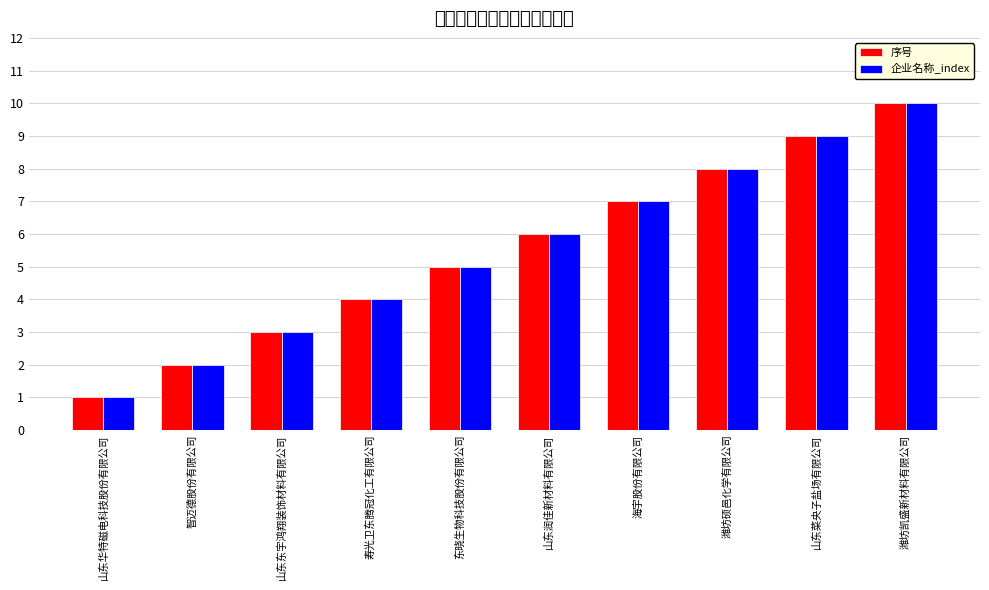

Reading right to left, extract all data points from this chart.

序号: 潍坊凯盛新材料有限公司=10	山东菜央子盐场有限公司=9	潍坊硕邑化学有限公司=8	海宇股份有限公司=7	山东润佳新材料有限公司=6	东晓生物科技股份有限公司=5	寿光卫东腾冠化工有限公司=4	山东东宇鸿翔装饰材料有限公司=3	智迈德股份有限公司=2	山东华特磁电科技股份有限公司=1
企业名称_index: 潍坊凯盛新材料有限公司=10	山东菜央子盐场有限公司=9	潍坊硕邑化学有限公司=8	海宇股份有限公司=7	山东润佳新材料有限公司=6	东晓生物科技股份有限公司=5	寿光卫东腾冠化工有限公司=4	山东东宇鸿翔装饰材料有限公司=3	智迈德股份有限公司=2	山东华特磁电科技股份有限公司=1